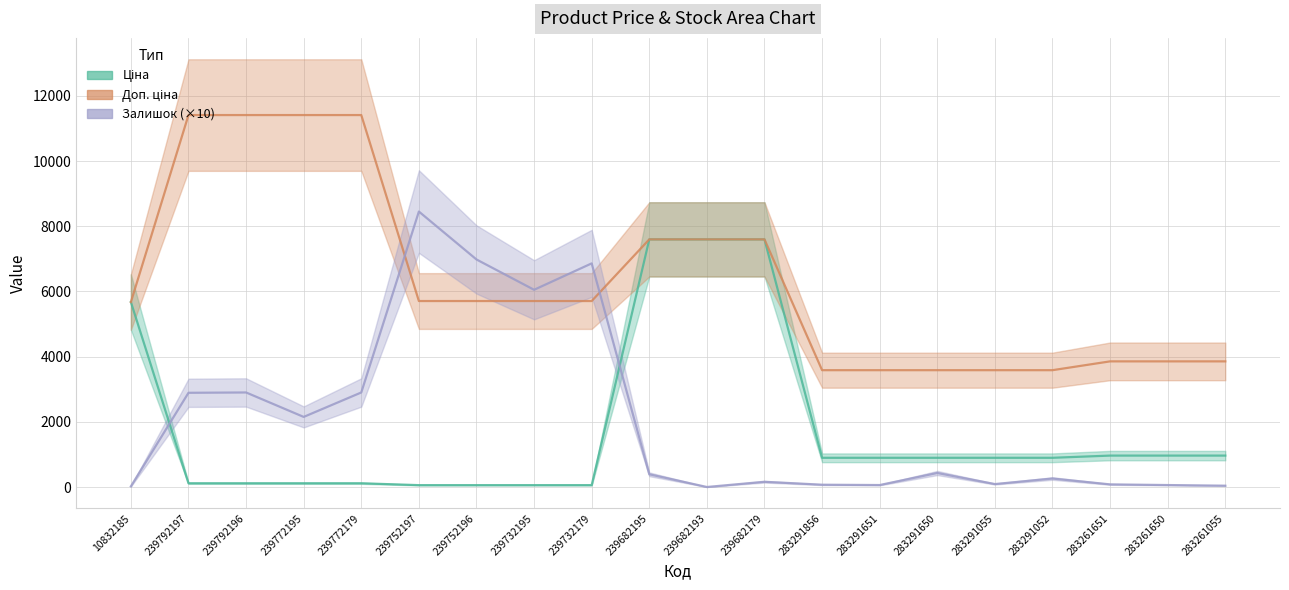

Does the chart have visible grid lines?

Yes